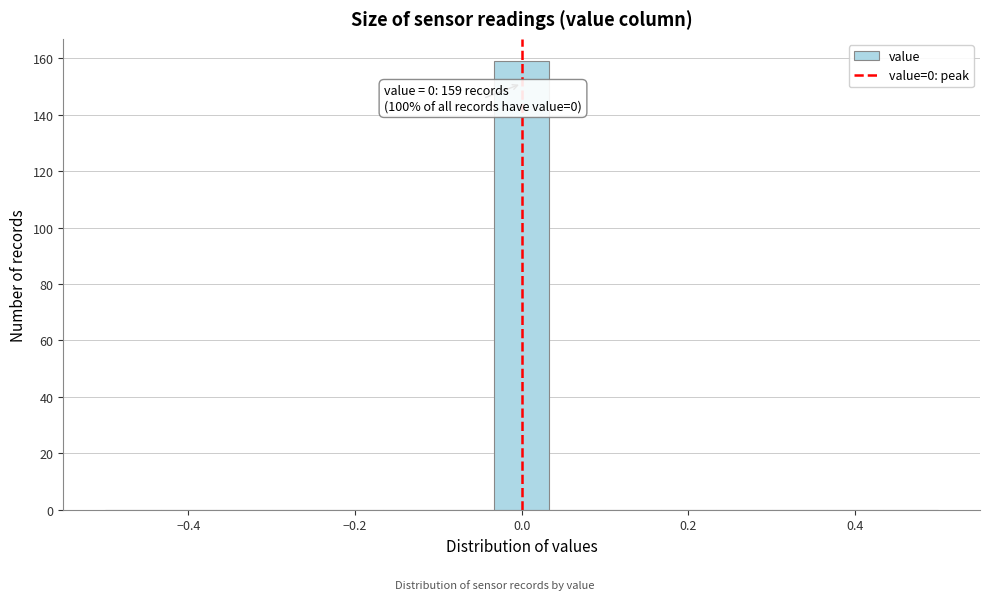

Read against the x-axis, roughly where is the centre of the tallest bar?

0.00